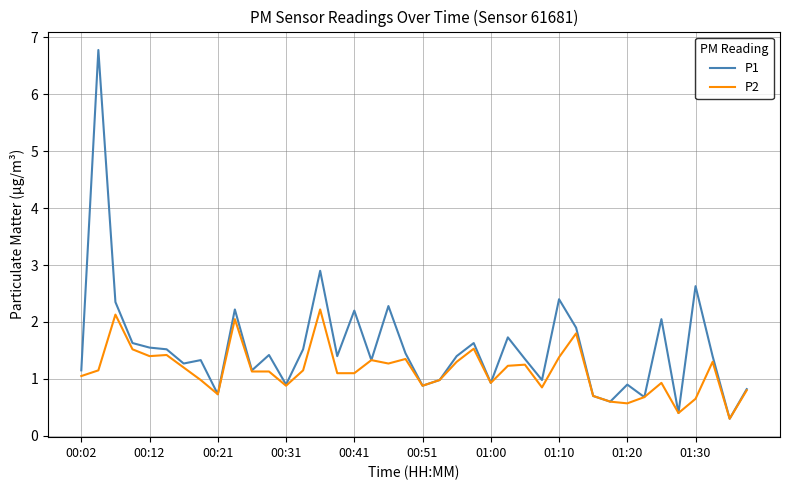

What is the minimum value shown in the chart?

0.3